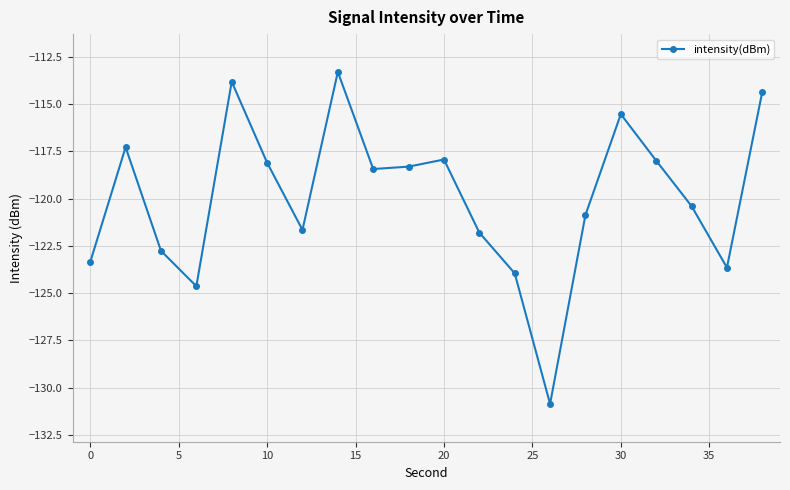

What is the difference between the maximum and minimum values?

17.6